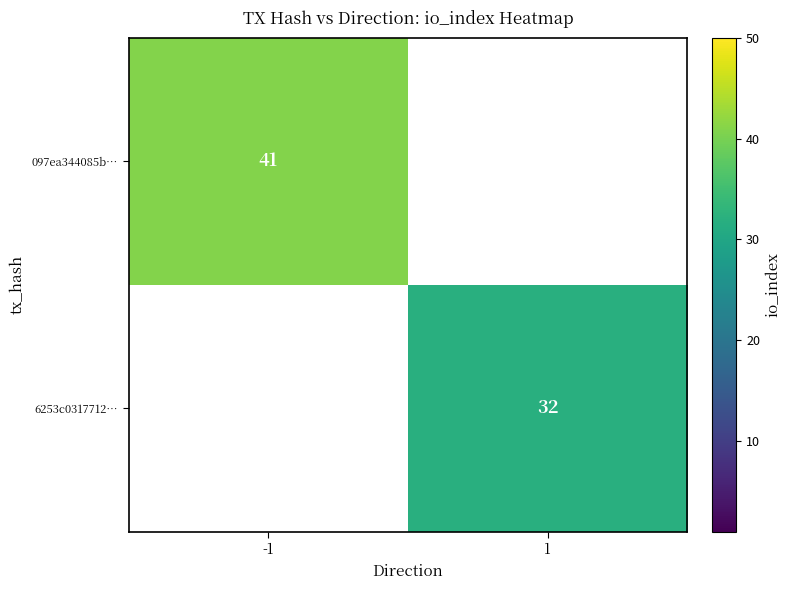

True or false: 097ea344085b… has a value of 41 at -1.

True